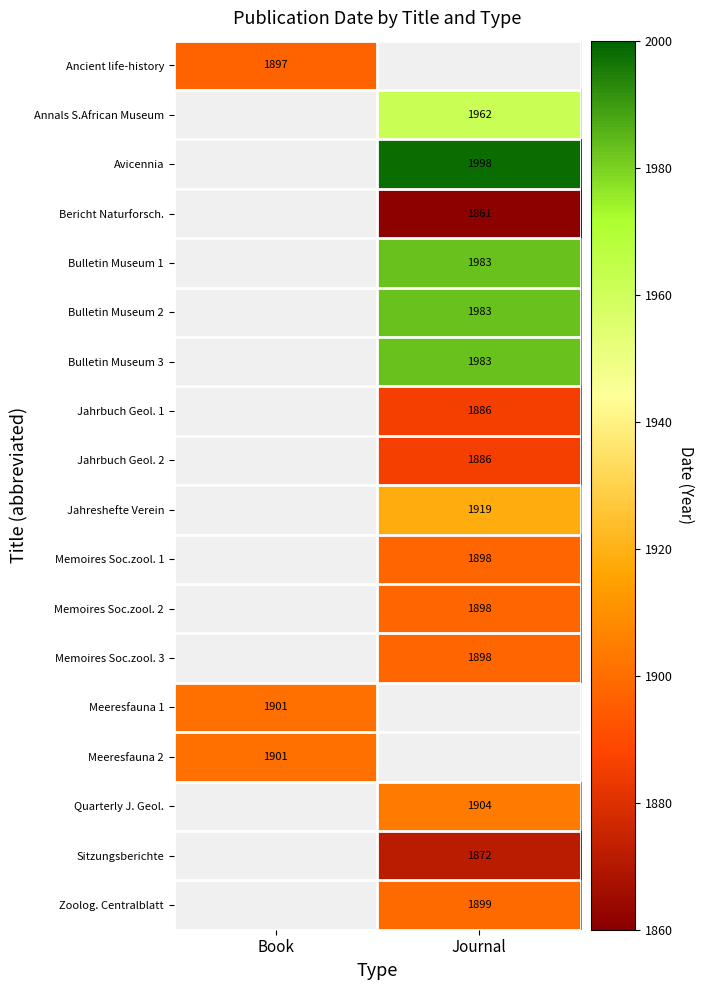

The Ancient life-history series shows 2469.1 at Book. True or false?

False